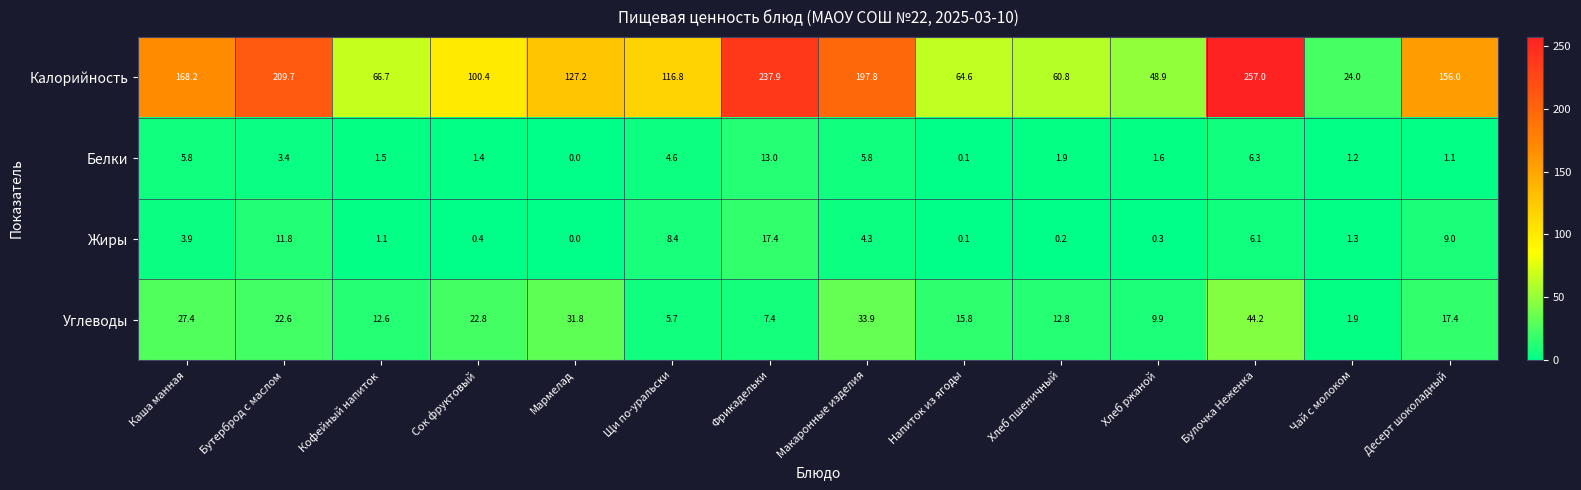

Read the Калорийность value at Напиток из ягоды.

64.6